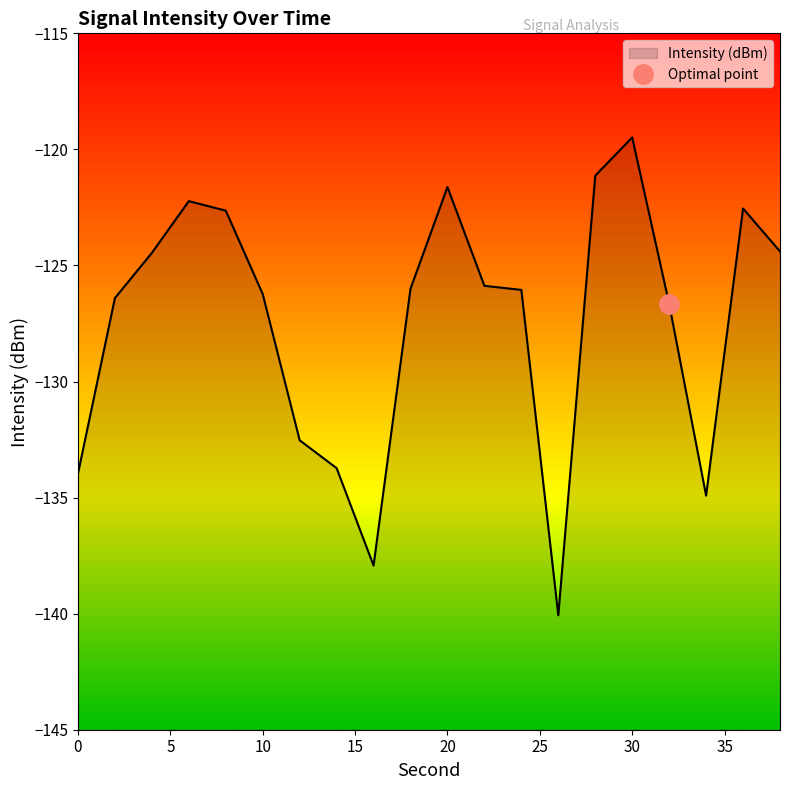

The chart shows a value of -189.4 at 6. True or false?

False